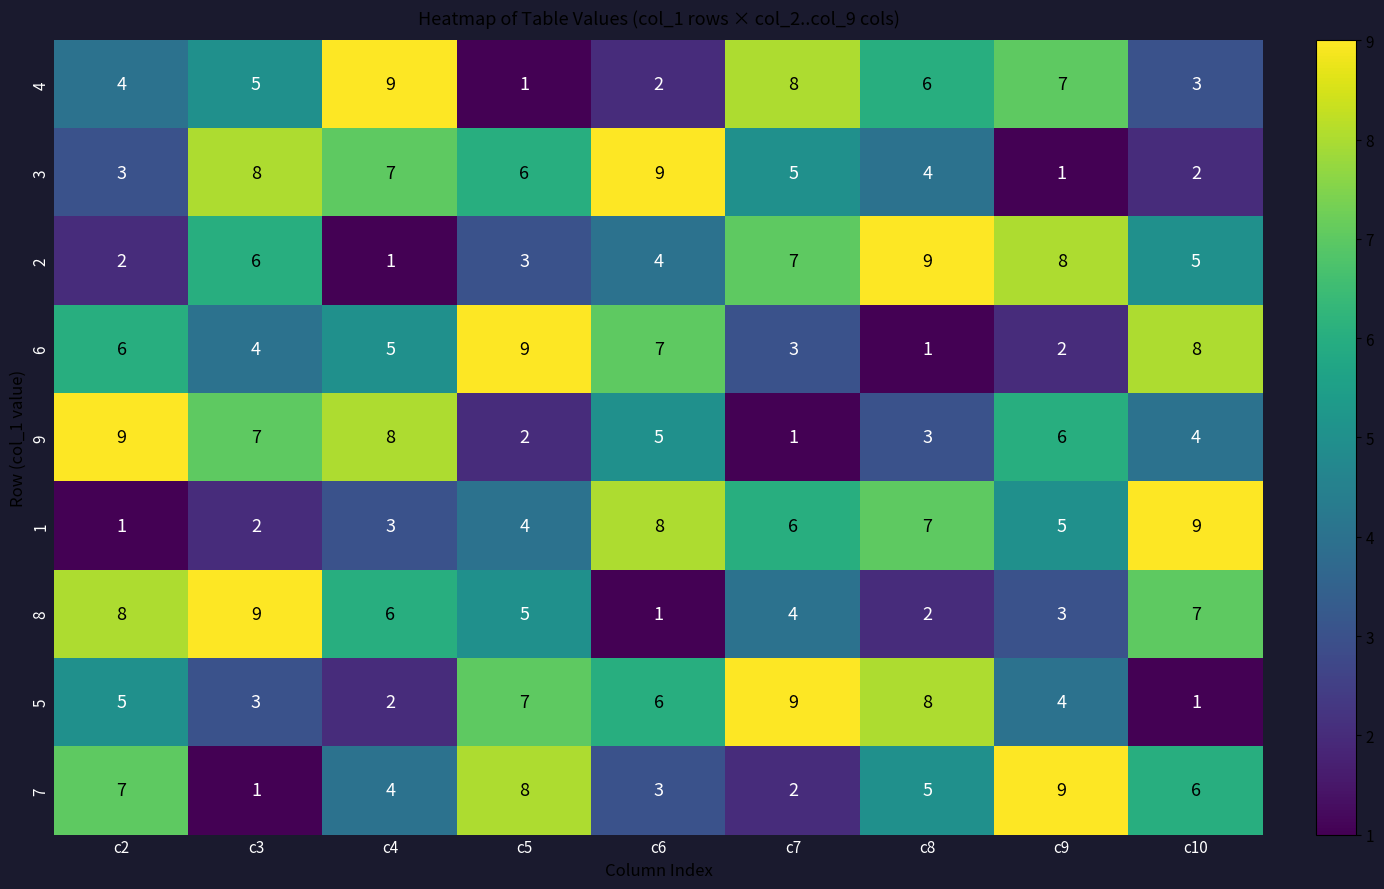

Rank the series at c2 from highest to lowest value.

9, 8, 7, 6, 5, 4, 3, 2, 1